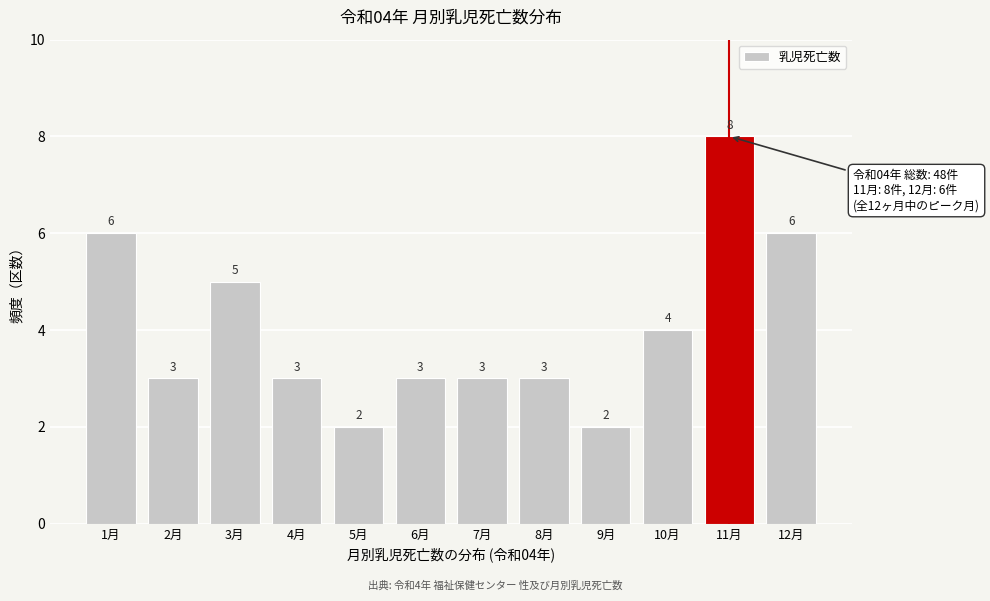

Reading right to left, extract all data points from this chart.

6	8	4	2	3	3	3	2	3	5	3	6